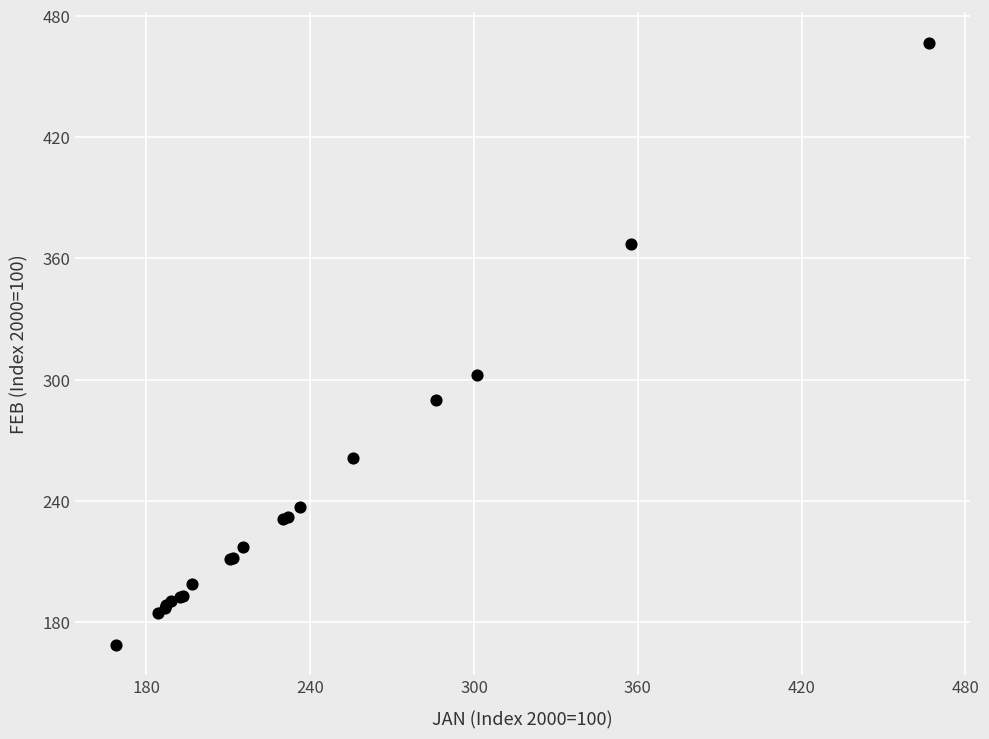

What Y value in the scatter plot is closest to 317?

302.4